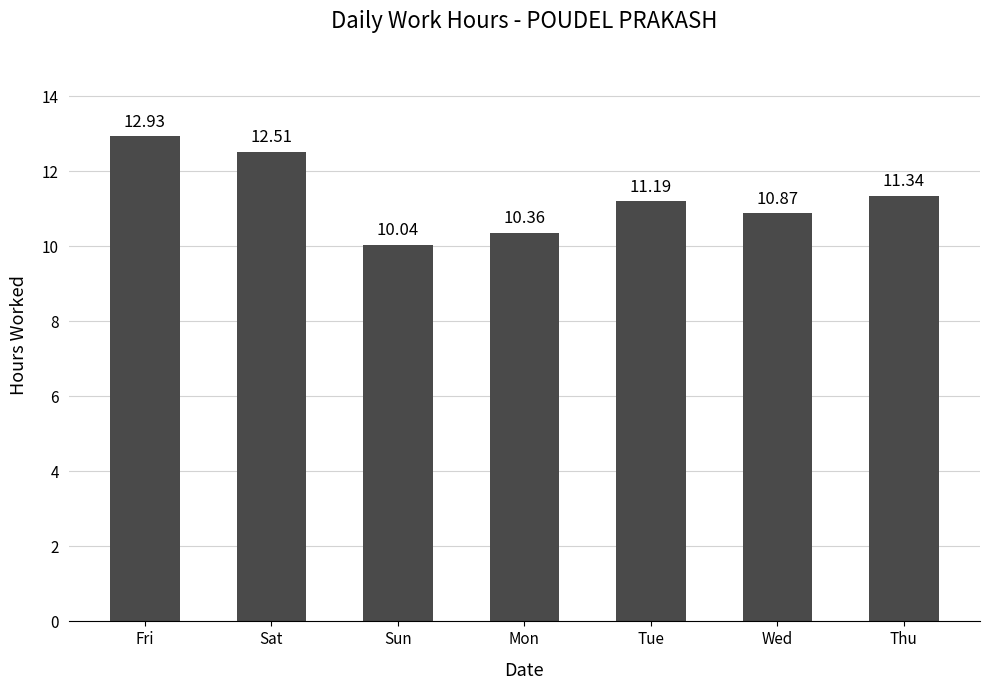

Rank the categories by value from lowest to highest.

Sun, Mon, Wed, Tue, Thu, Sat, Fri